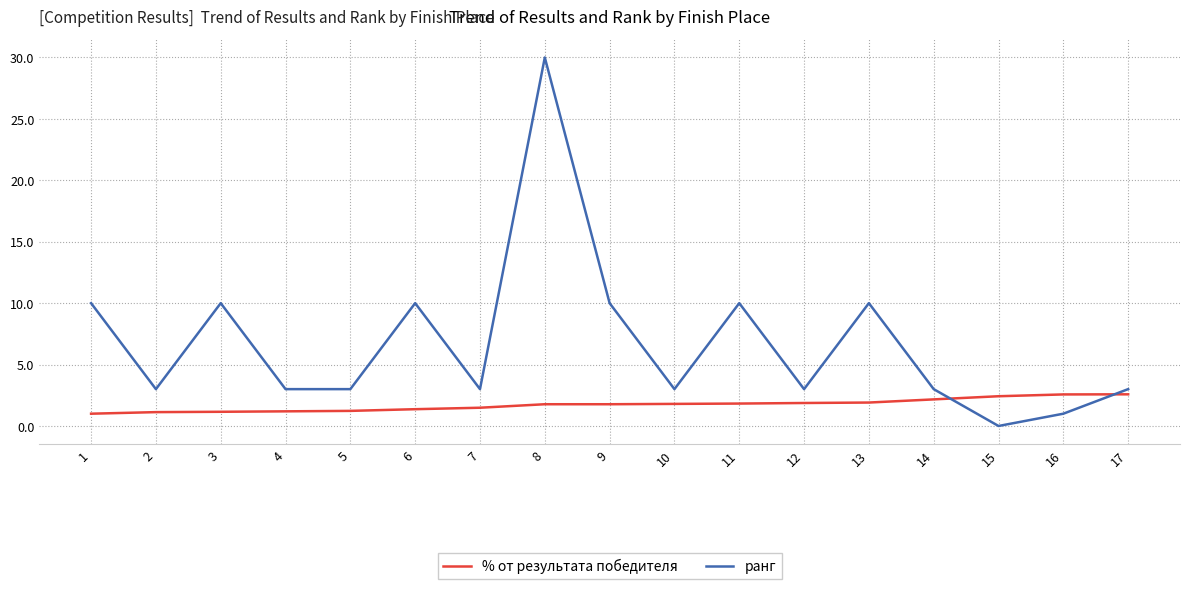

What is the total value across all series at 4?

4.2